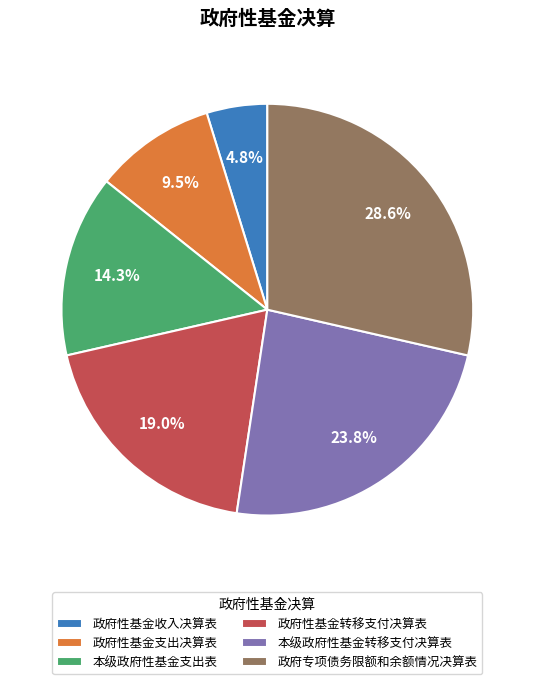

Rank the categories by value from highest to lowest.

政府专项债务限额和余额情况决算表, 本级政府性基金转移支付决算表, 政府性基金转移支付决算表, 本级政府性基金支出表, 政府性基金支出决算表, 政府性基金收入决算表